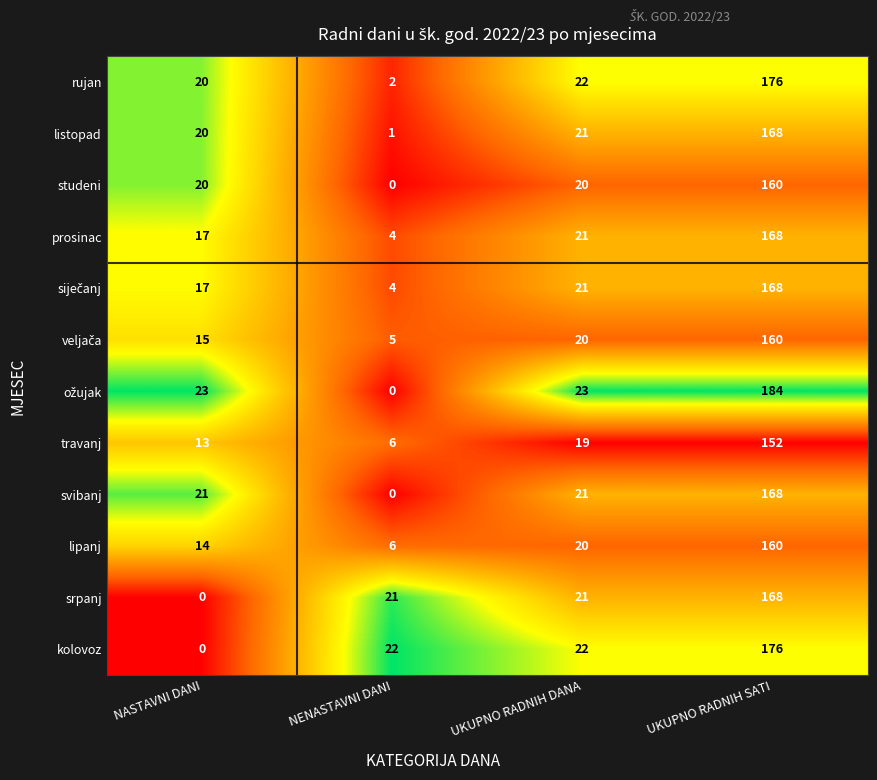

At how many categories does at least one series exceed 0?

4